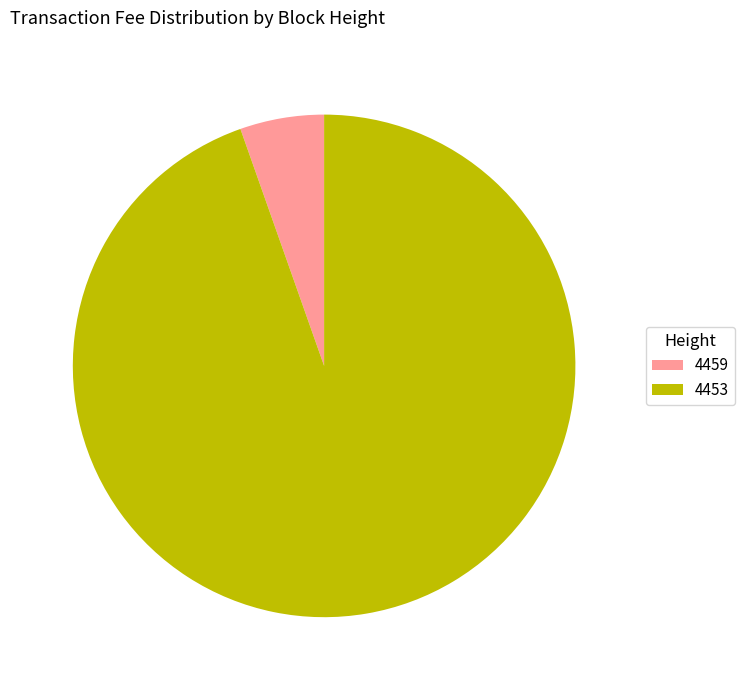

Which slice is the smallest?

4459